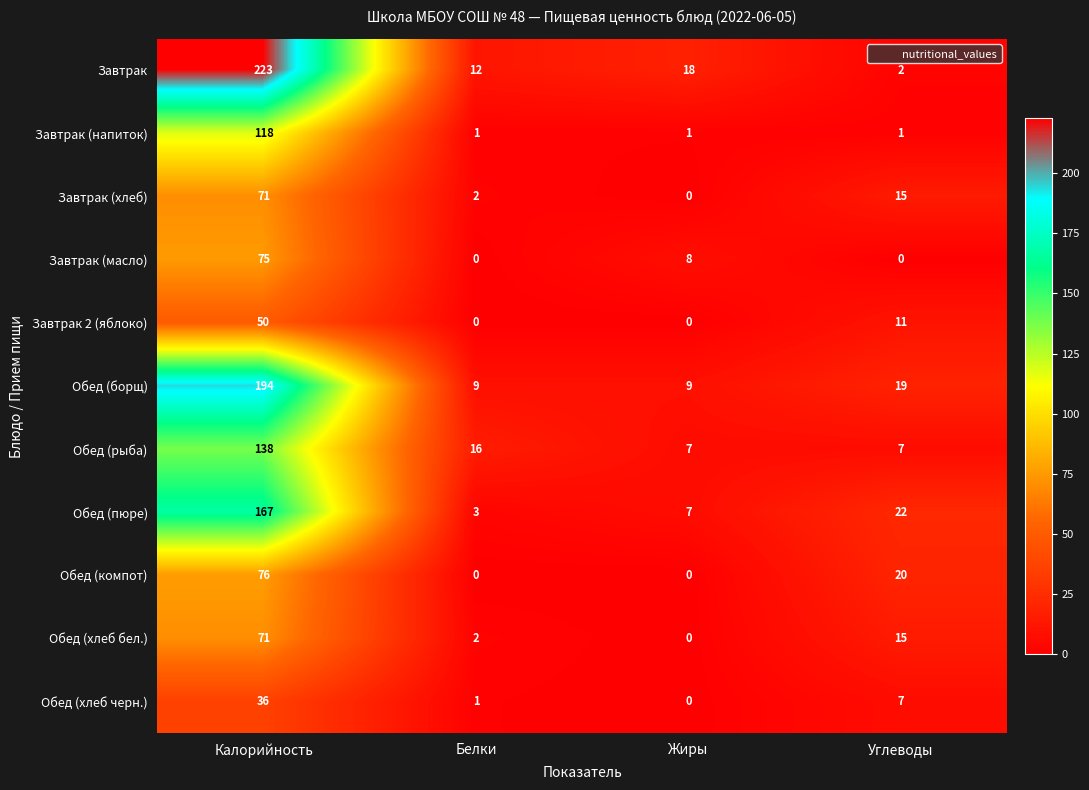

What is the difference between the second highest and minimum values in the Обед (компот) series?

20